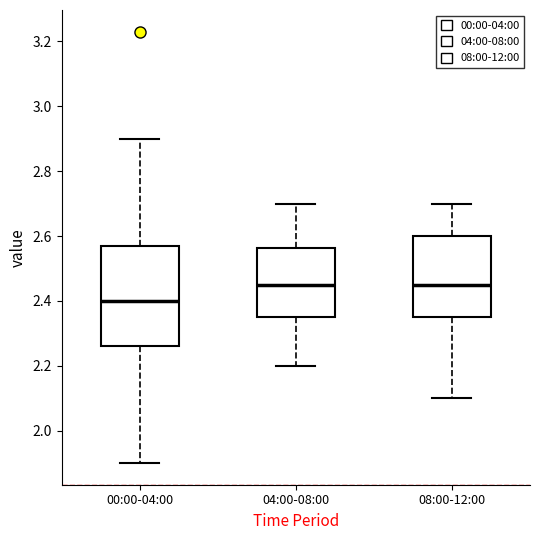

Which box's median line is the lowest?

00:00-04:00